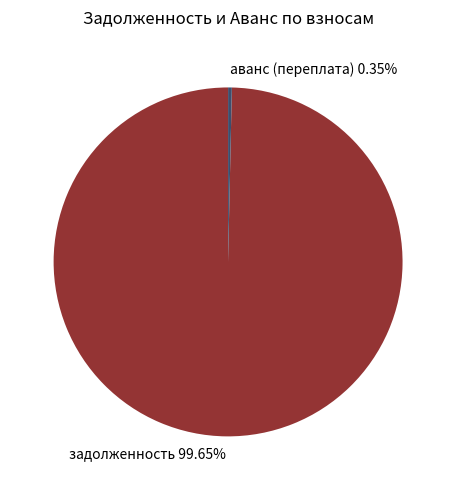

To the nearest percent, what is the difference between the largest and smallest slice percentages?

99%